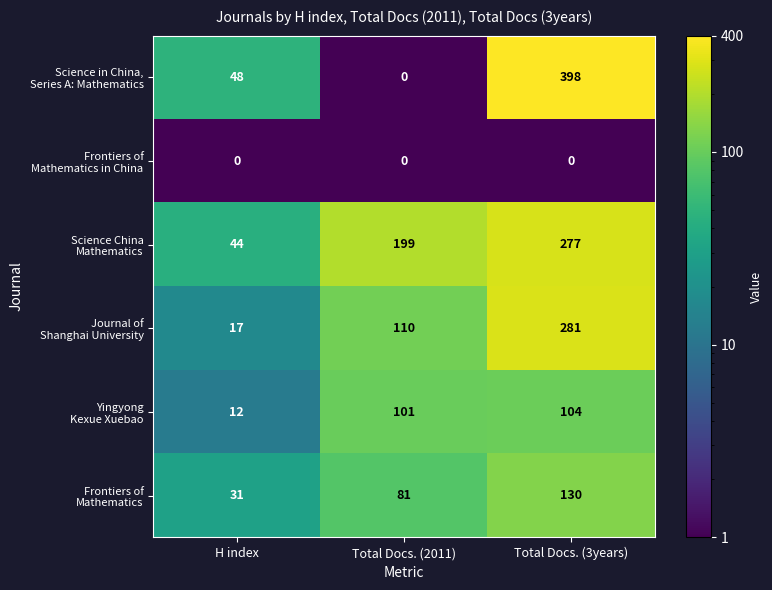

At which category is the sum across all series the highest?

Total Docs. (3years)